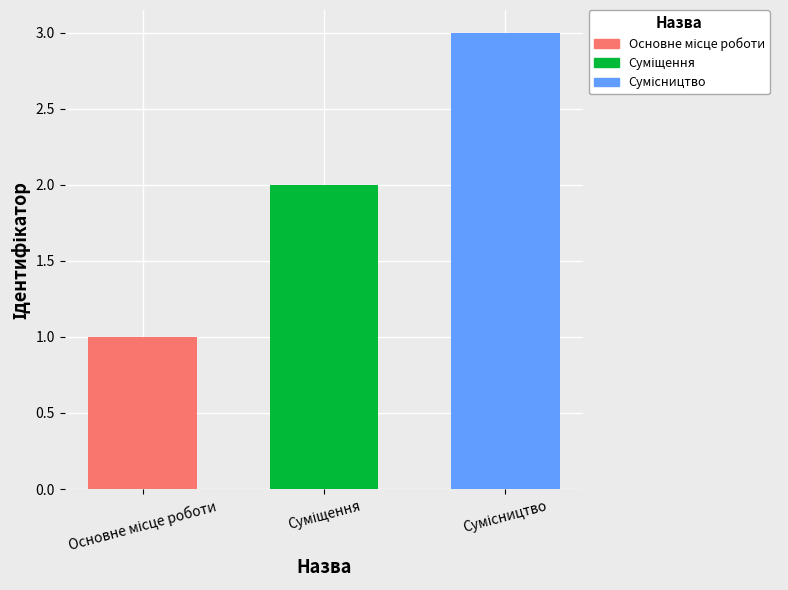

What is the sum of all values?

6